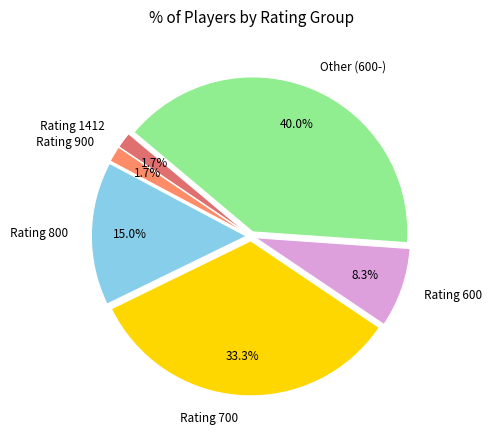

Approximately how many times larger is the value at Rating 900 compared to Rating 1412?

1.0